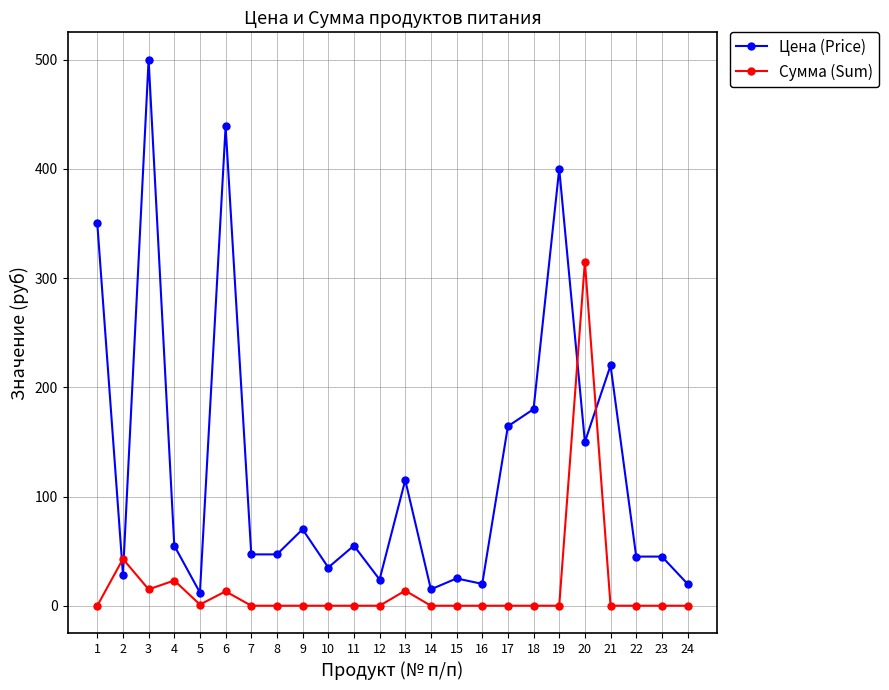

Count the number of categories in the chart.

24